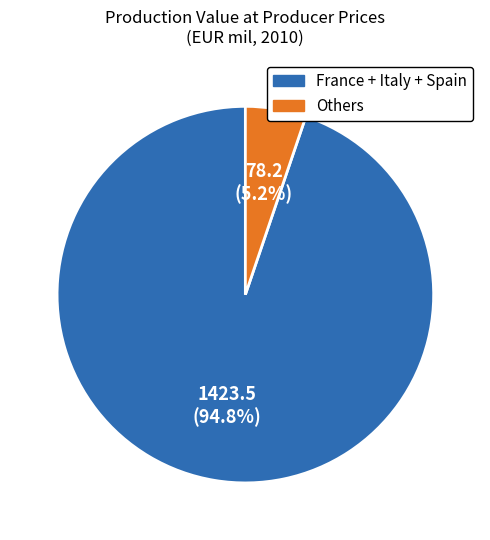

Is there any slice that represents more than half of the pie?

Yes